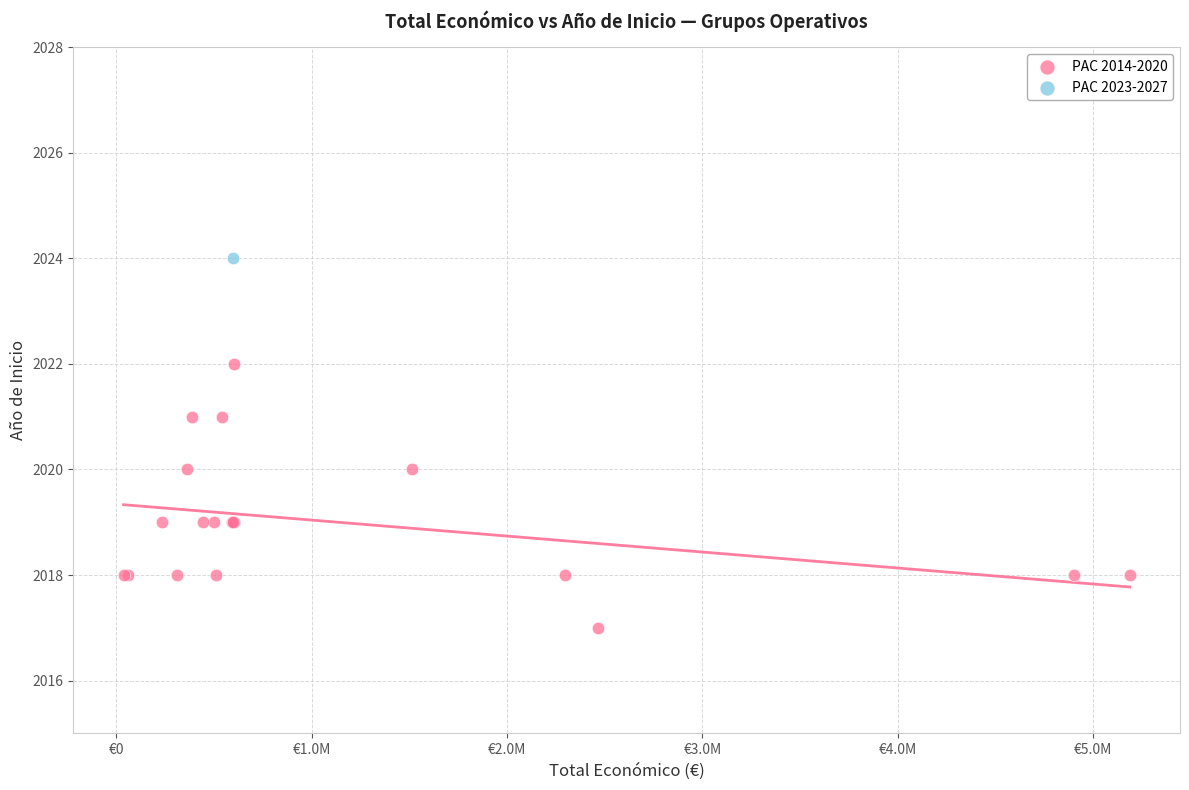

What are all the series names shown in the legend?

PAC 2014-2020, PAC 2023-2027